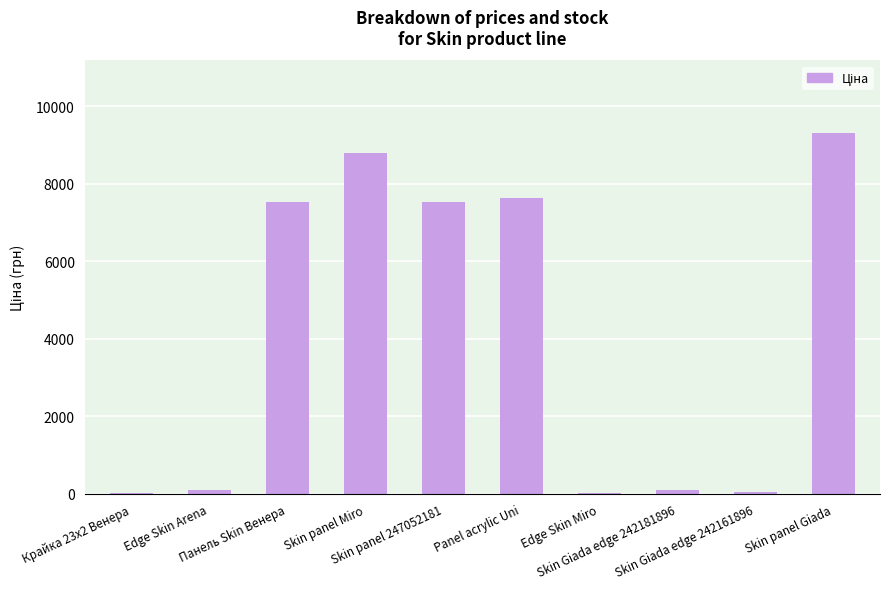

What is the maximum value shown in the chart?

9321.4